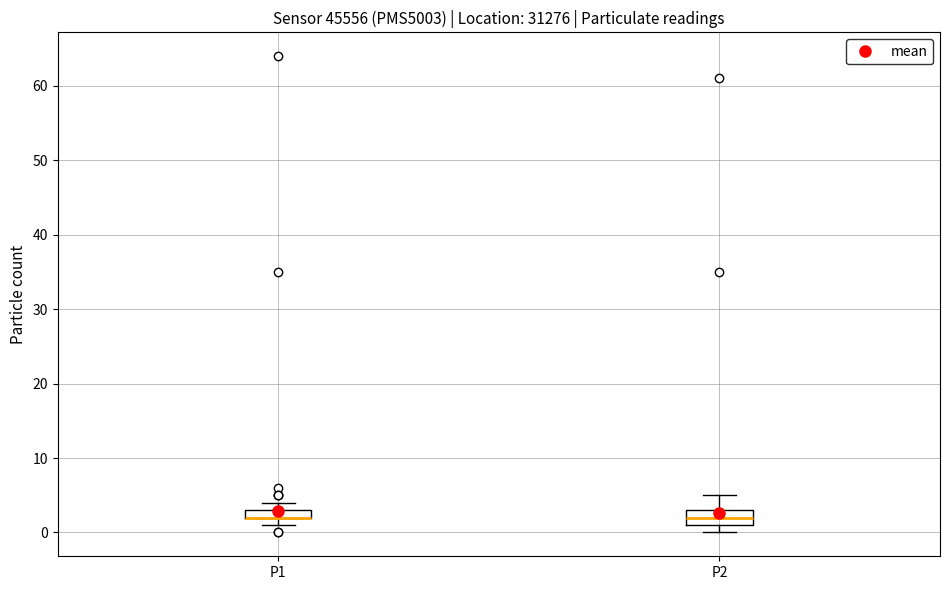

Which box is the tallest, from its lower edge to its upper edge?

P2